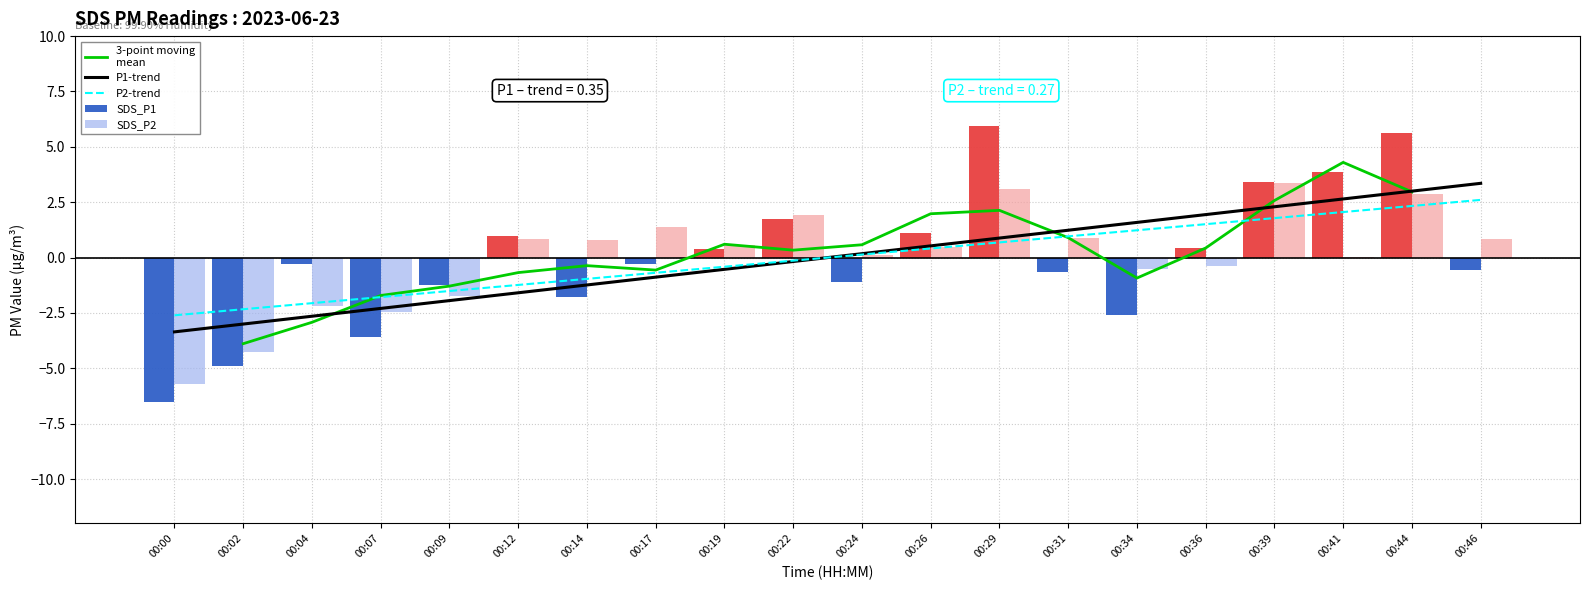

How many data points does each series have?

20